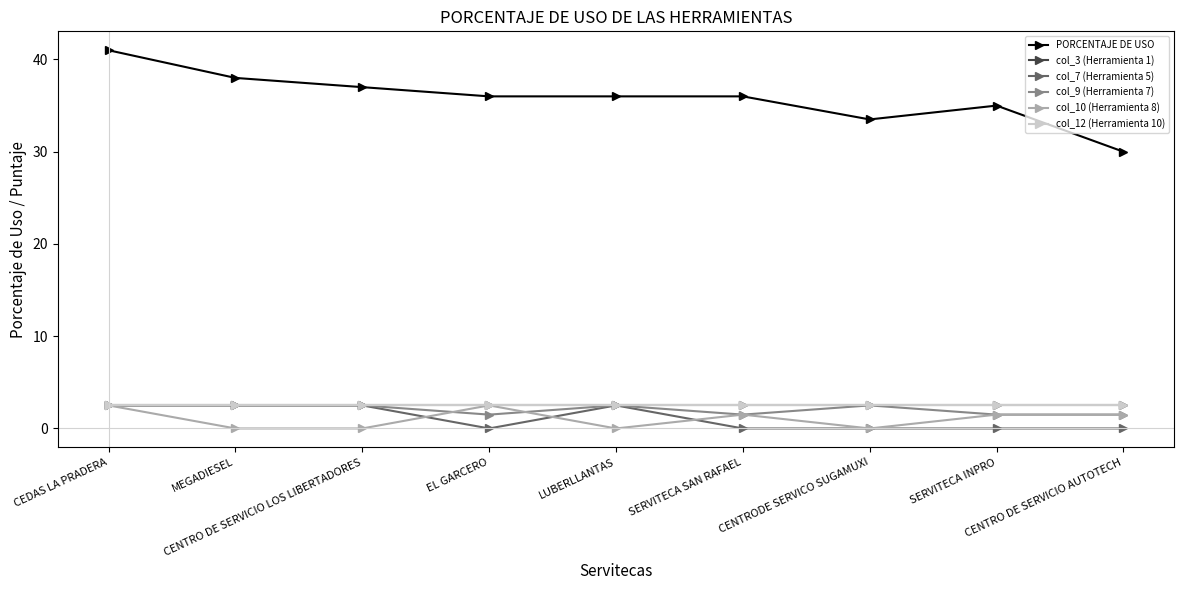

Reading right to left, list all the values displayed in this chart.

PORCENTAJE DE USO: 30.0	35.0	33.5	36.0	36.0	36.0	37.0	38.0	41.0
col_3 (Herramienta 1): 2.5	2.5	2.5	2.5	2.5	2.5	2.5	2.5	2.5
col_7 (Herramienta 5): 0.0	0.0	0.0	0.0	2.5	0.0	2.5	2.5	2.5
col_9 (Herramienta 7): 1.5	1.5	2.5	1.5	2.5	1.5	2.5	2.5	2.5
col_10 (Herramienta 8): 1.5	1.5	0.0	1.5	0.0	2.5	0.0	0.0	2.5
col_12 (Herramienta 10): 2.5	2.5	2.5	2.5	2.5	2.5	2.5	2.5	2.5